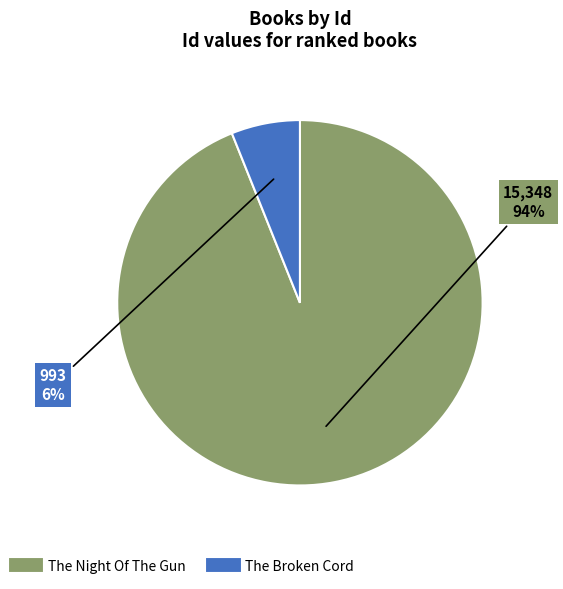

What percentage is the The Broken Cord slice, to the nearest percent?

6%